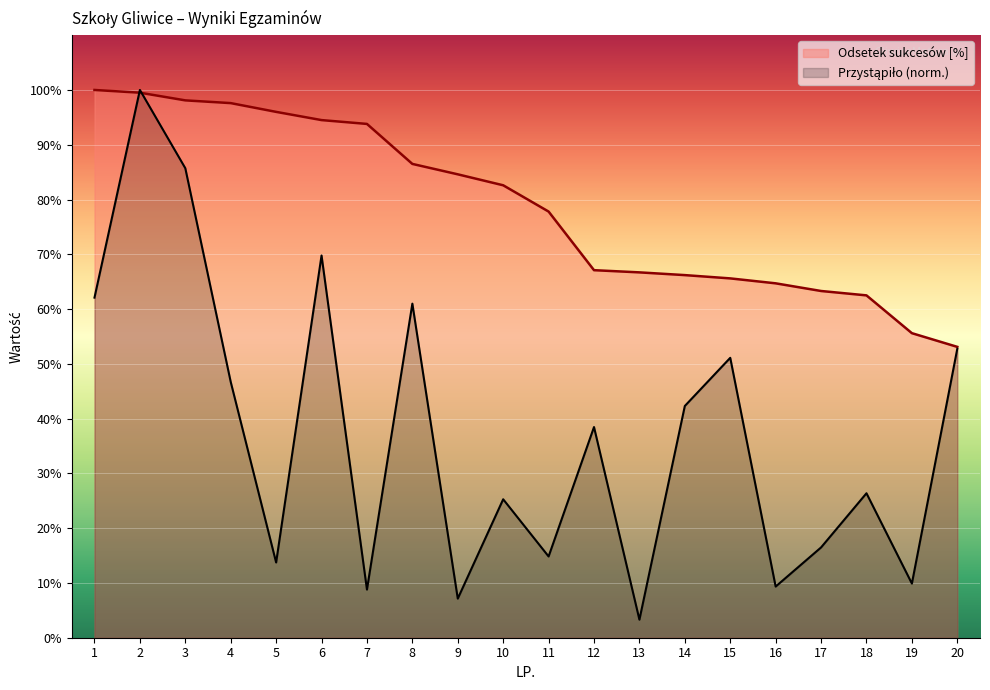

The value of Przystąpiło at 19 is 9.9. True or false?

True